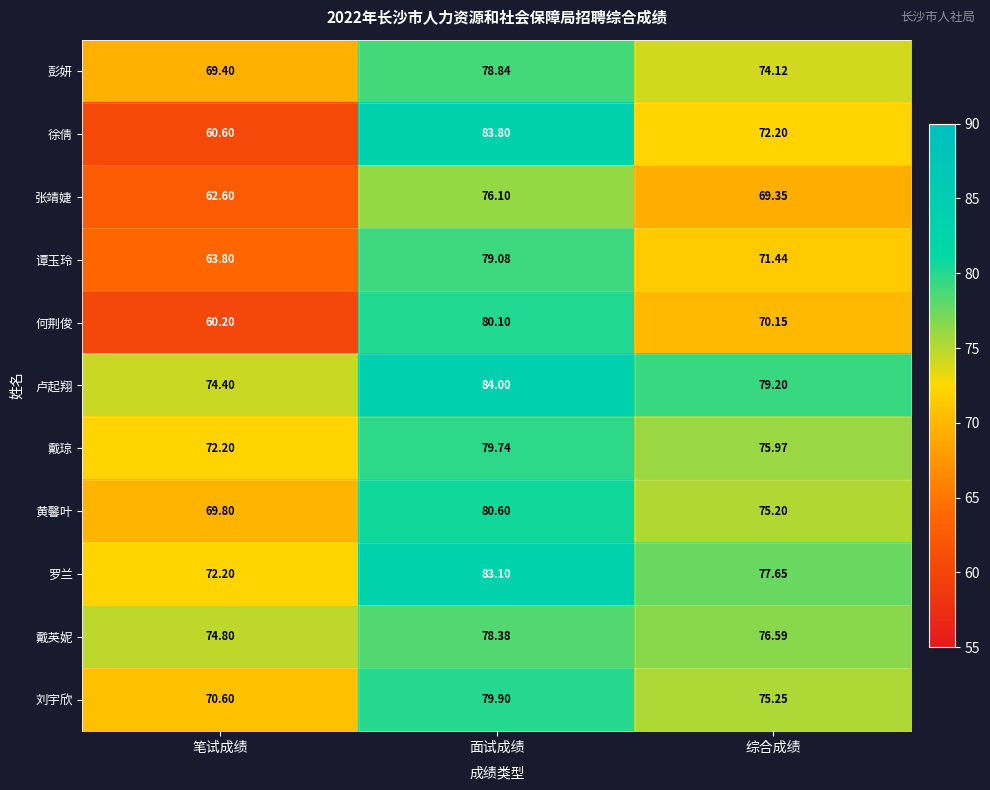

Between 笔试成绩 and 面试成绩, which series saw the biggest shift?

徐倩